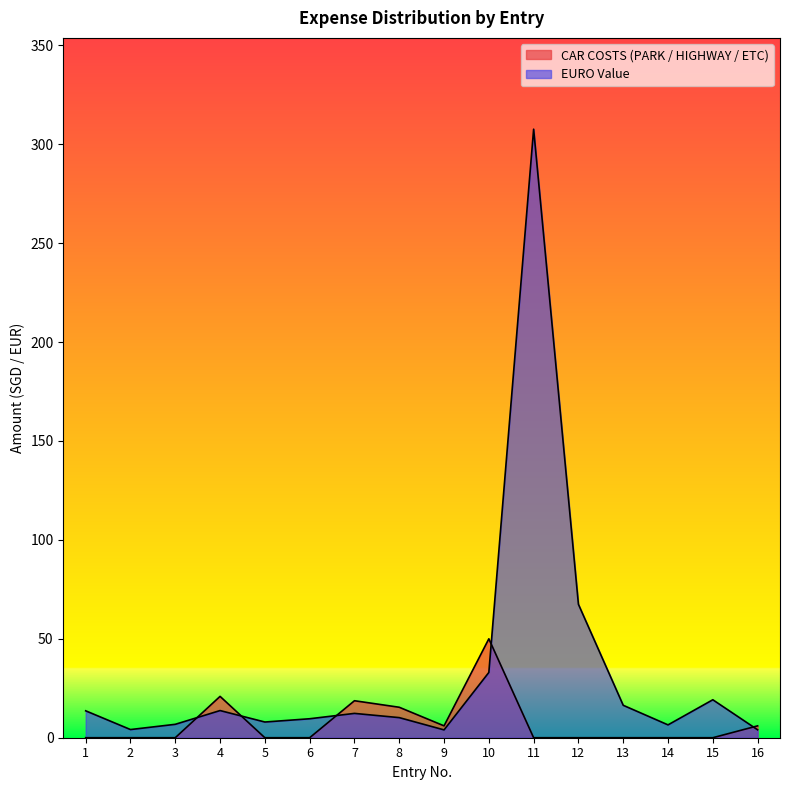

How many interior local valleys does the CAR COSTS (PARK / HIGHWAY / ETC) series have?

1